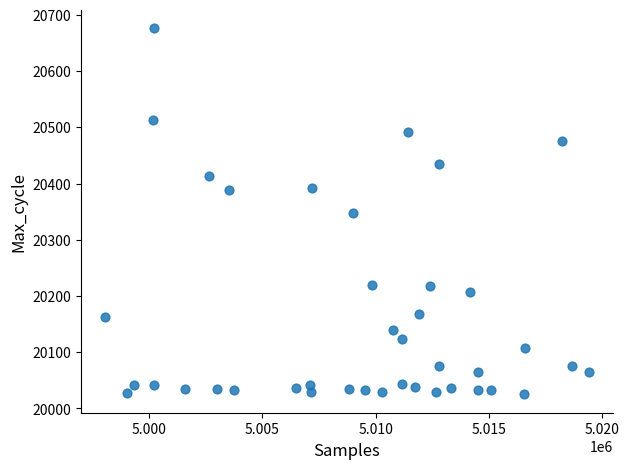

What is the range of X values (max minus min)?

21379